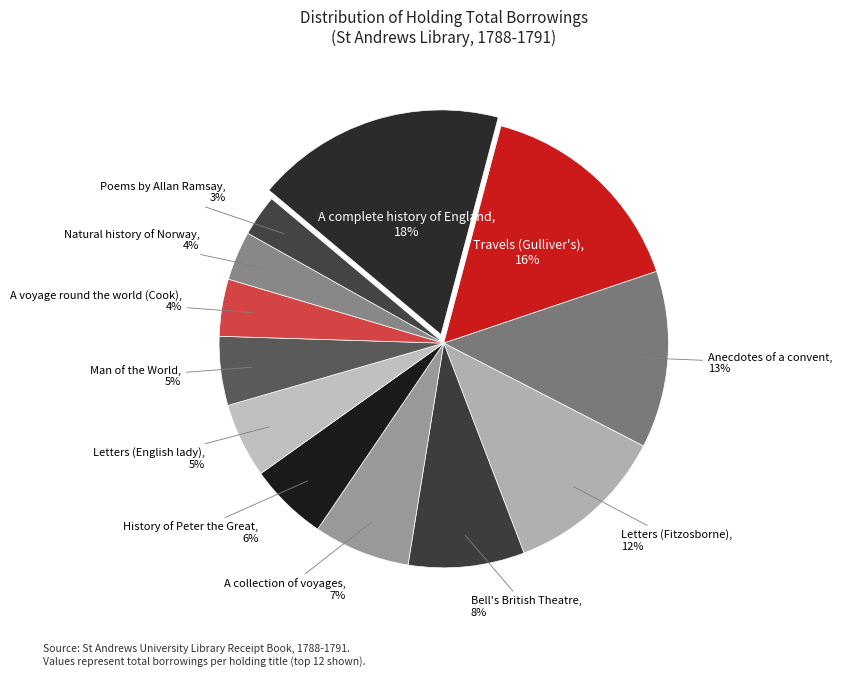

How many segments does this pie chart have?

12